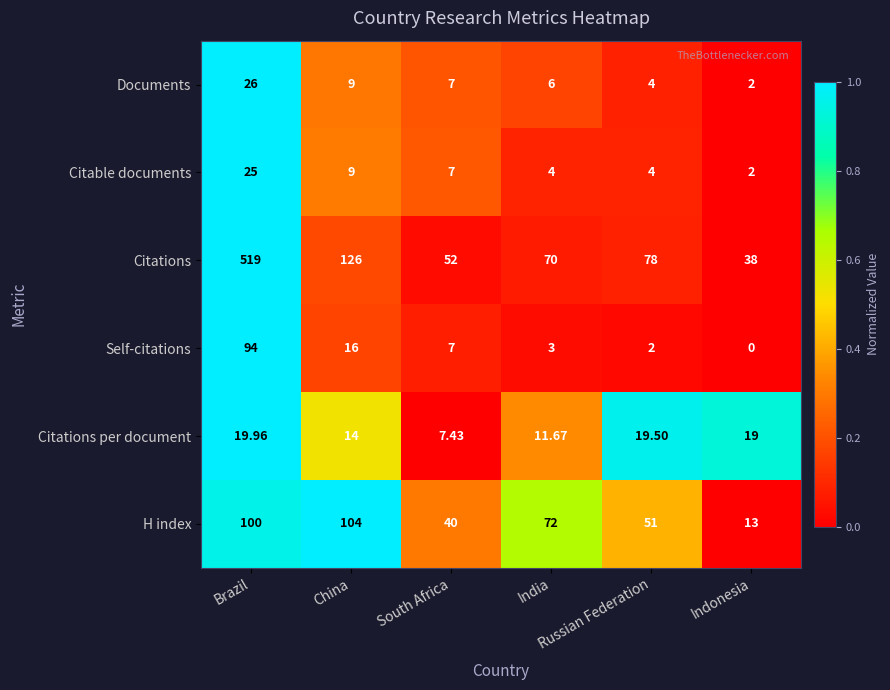

How many categories are shown in the chart?

6